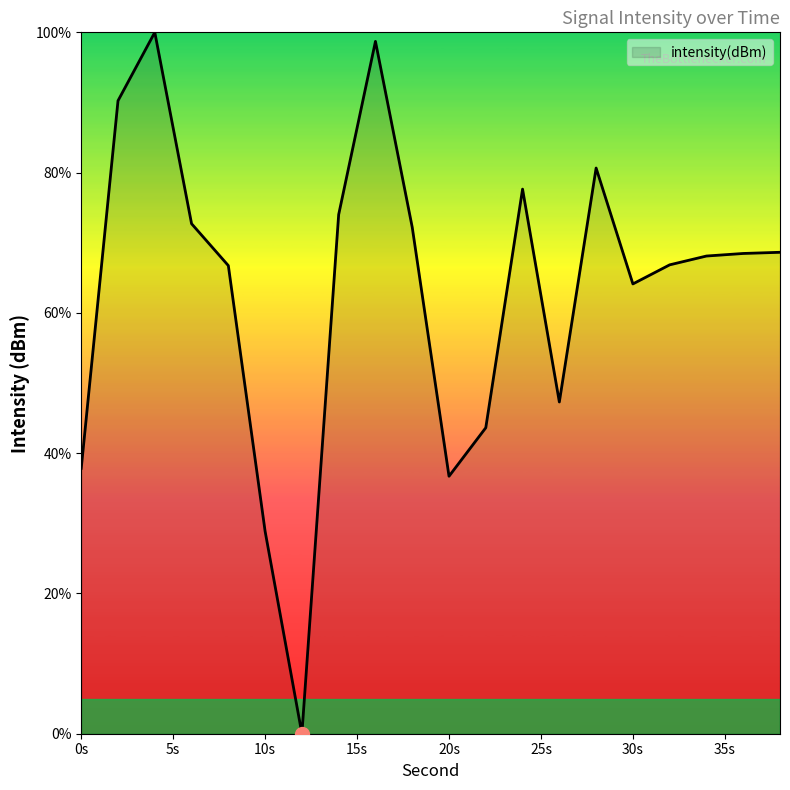

What is the greatest value displayed?

100.0